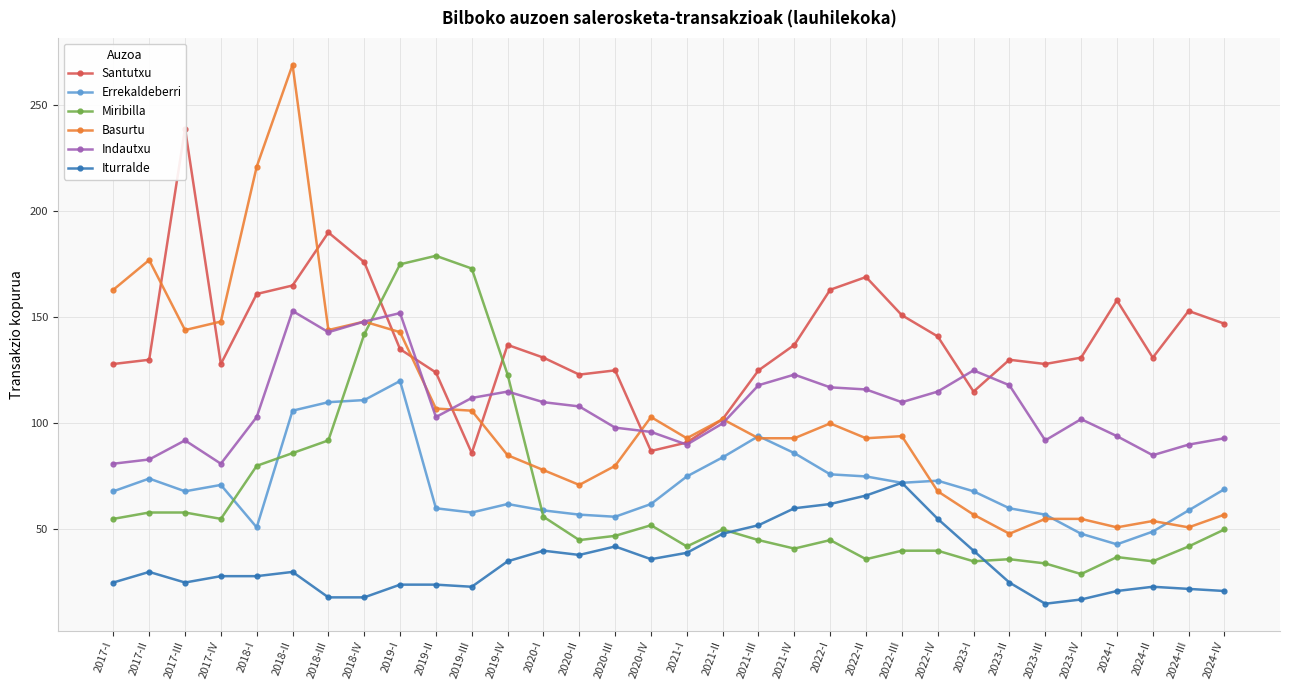

How many data points in Errekaldeberri are less than 68?

14